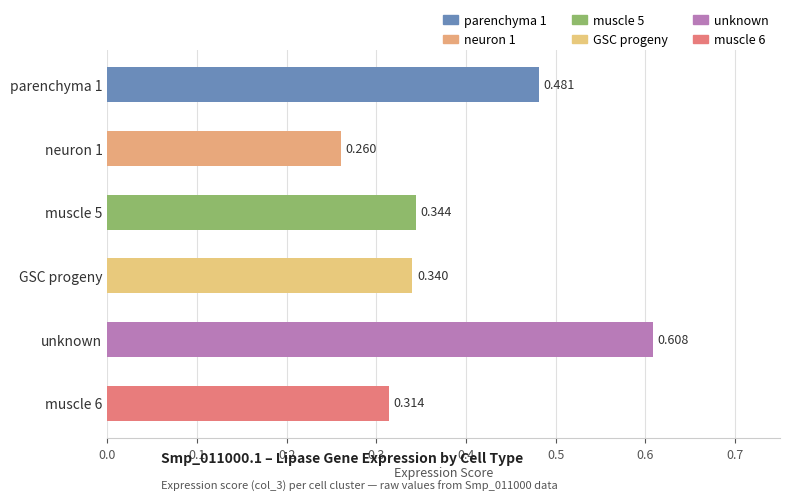

Which label corresponds to the smallest value in the chart?

neuron 1